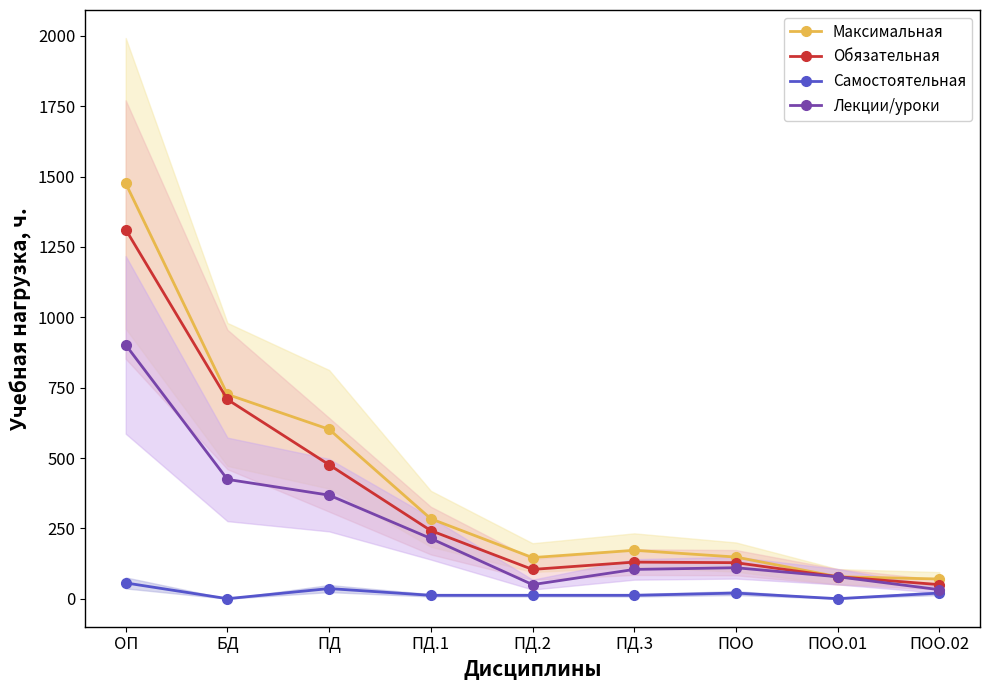

What is the label of the 9th point from the left?

ПОО.02